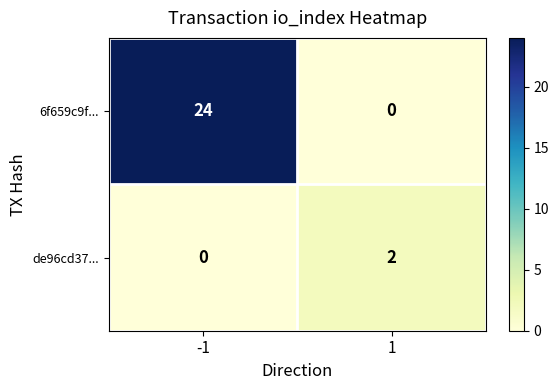

Which series has the largest total across all categories?

6f659c9f...